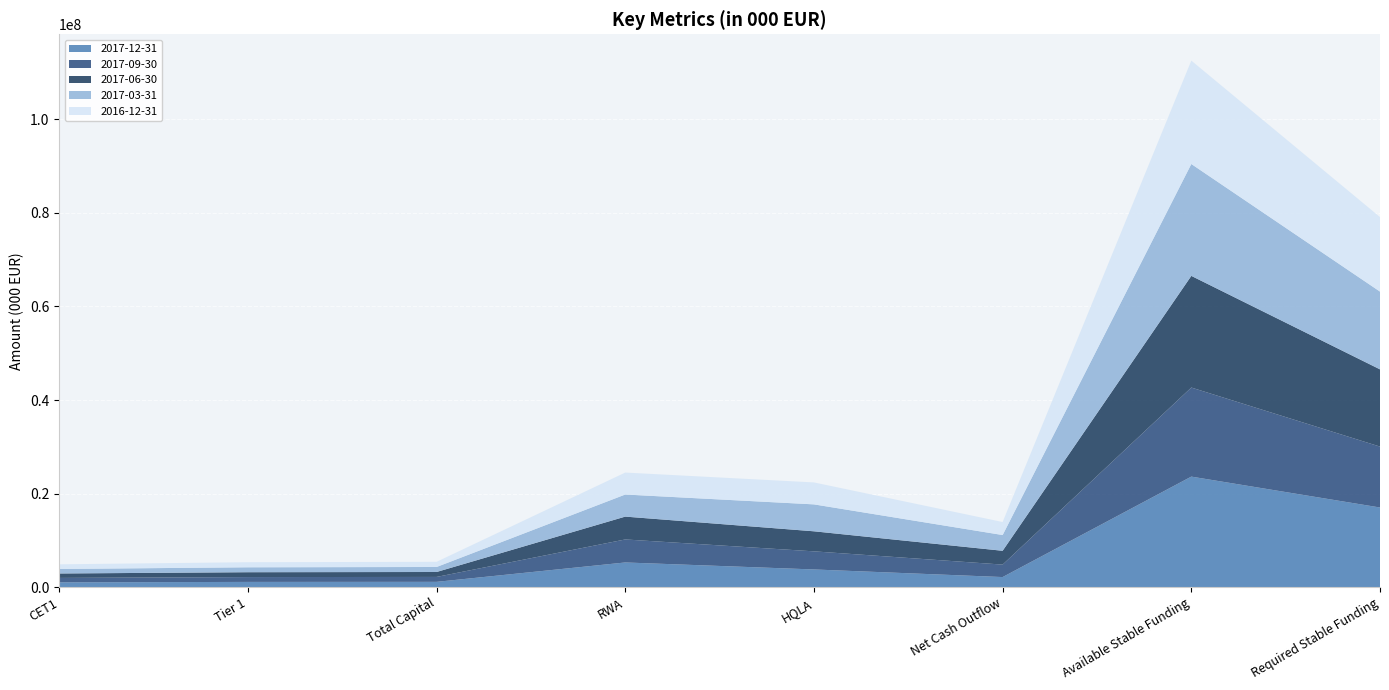

Reading right to left, list all the values displayed in this chart.

2017-12-31: 17034763	23639081	2167966	3794161	5288673	1145609	1131807	1041807
2017-09-30: 13019261	19036254	2664652	3870814	4919597	1051929	1034458	944458
2017-06-30: 16504470	23863534	2951424	4284076	4880168	1053619	1037138	947138
2017-03-31: 16621793	23913024	3366548	5754872	4722443	1070761	1052776	962776
2016-12-31: 15928561	22095870	2778724	4689825	4692204	1104897	1083695	993695